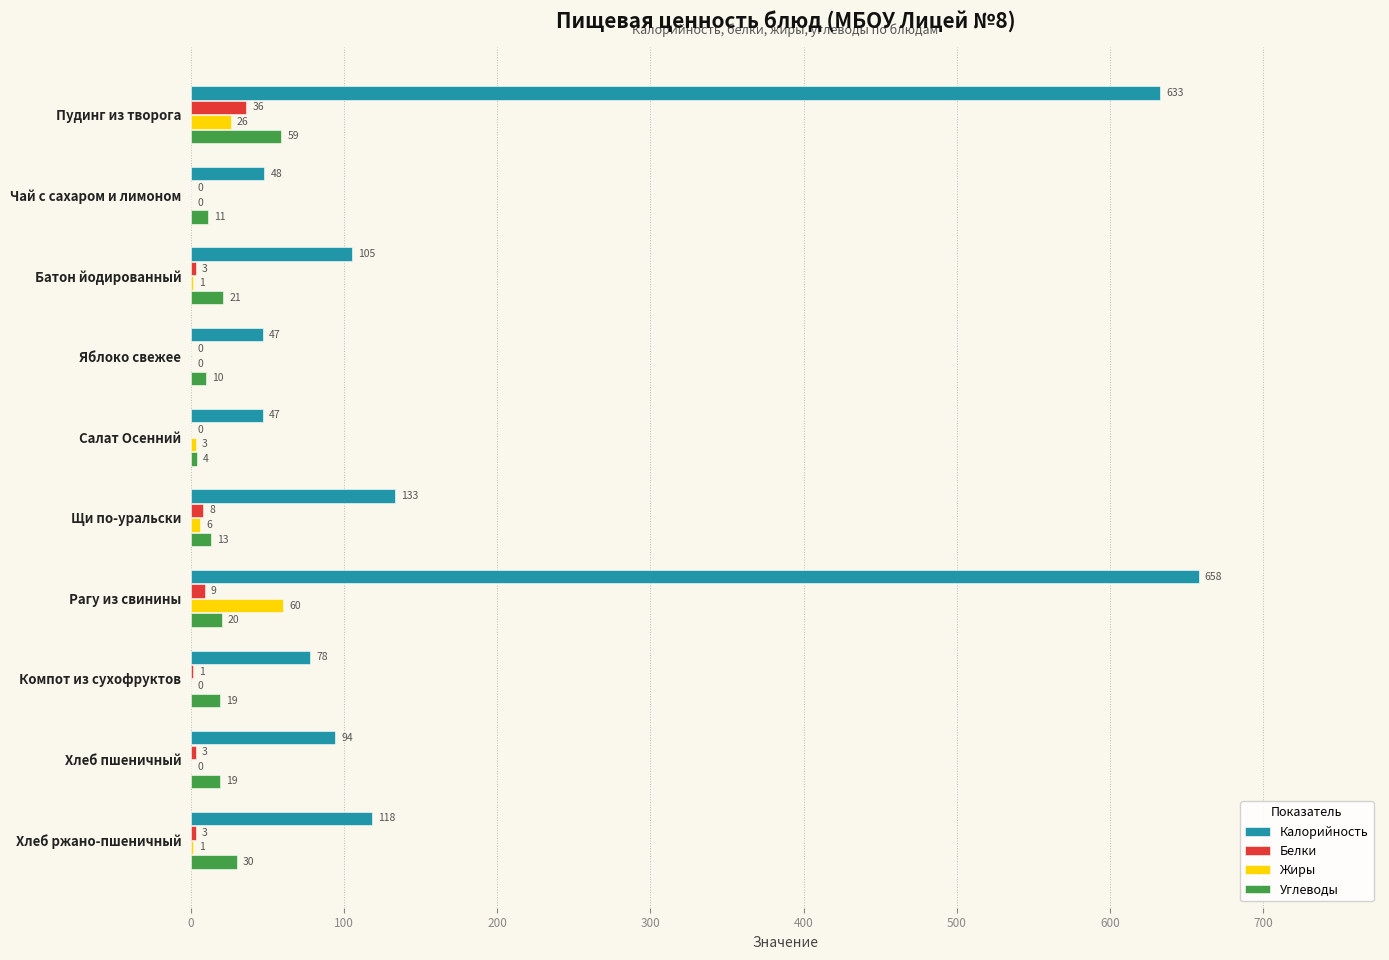

What is the sum of all Углеводы values?

206